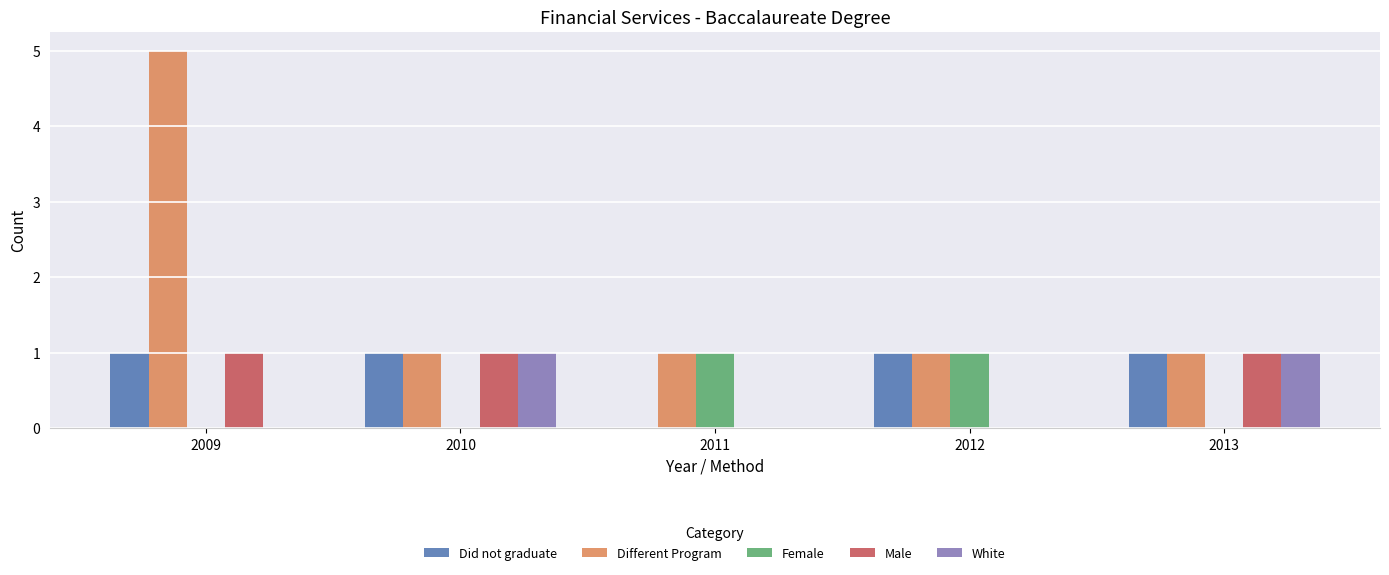

Does the chart contain stacked bars?

No